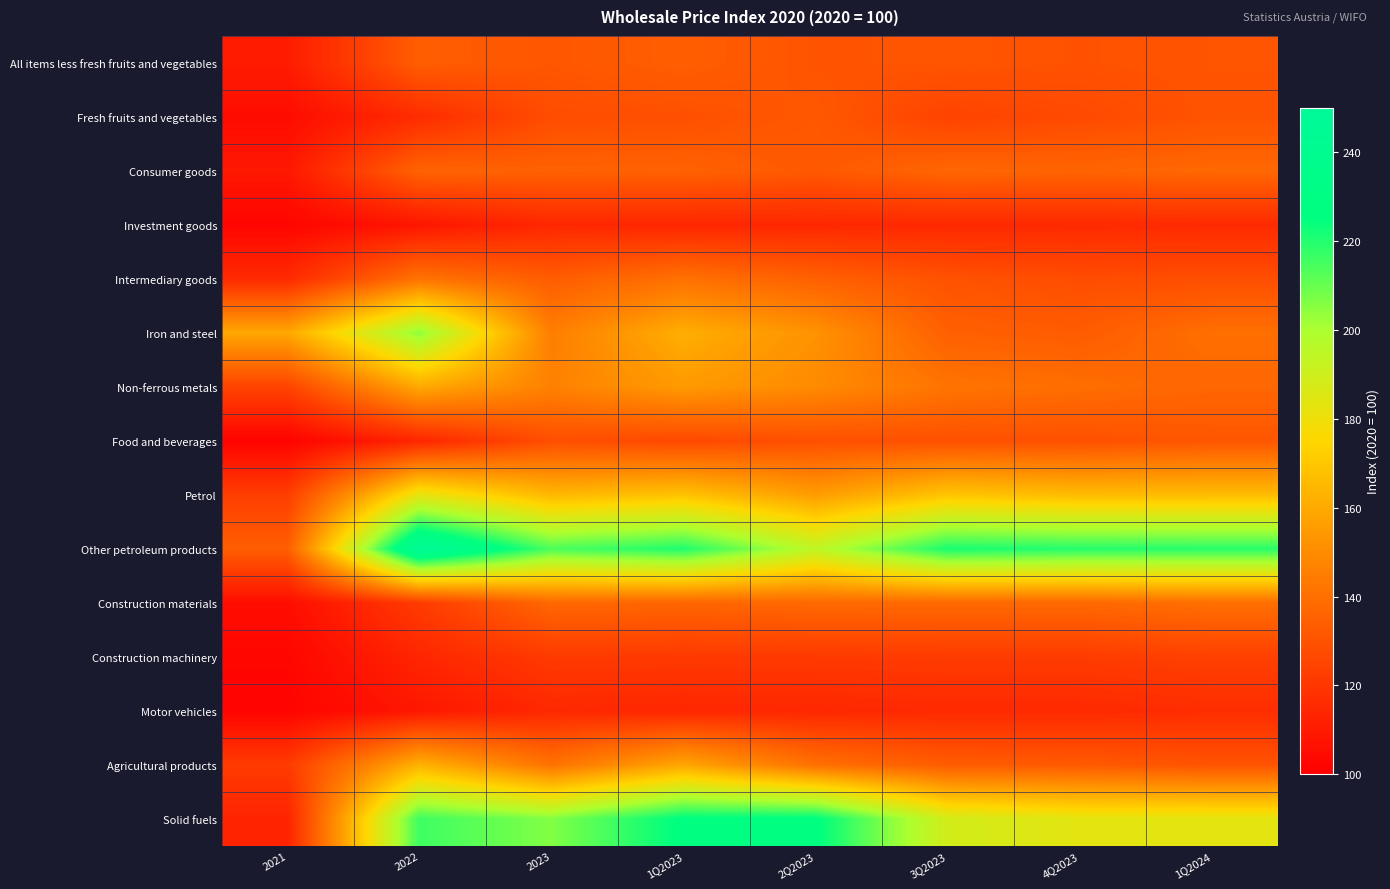

At how many categories does at least one series exceed 169?

7